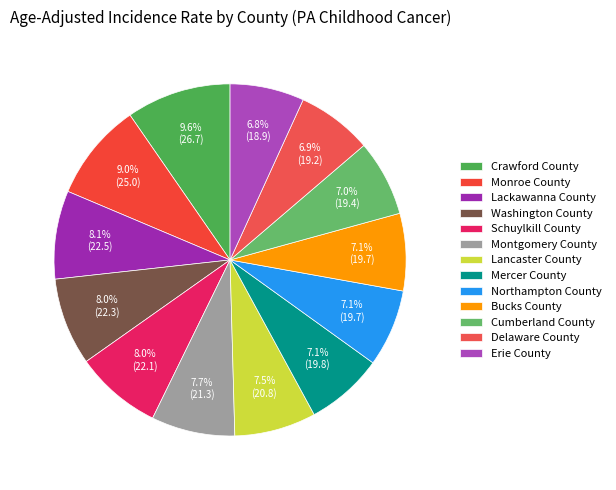

Approximately how many times larger is the value at Schuylkill County compared to Northampton County?

1.1